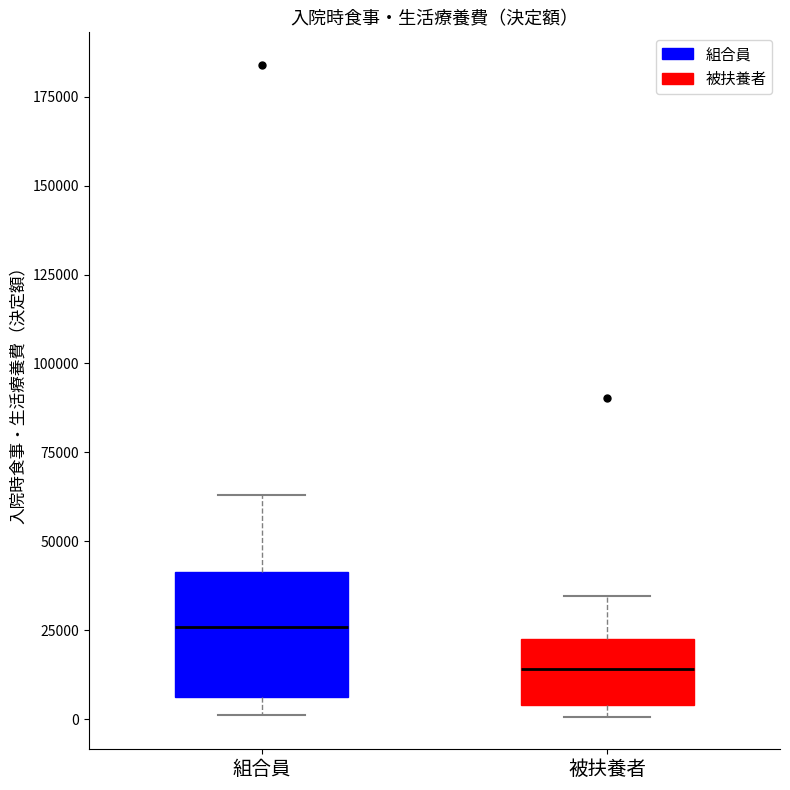

Comparing the boxes themselves (not the whiskers), which one is the tallest?

組合員